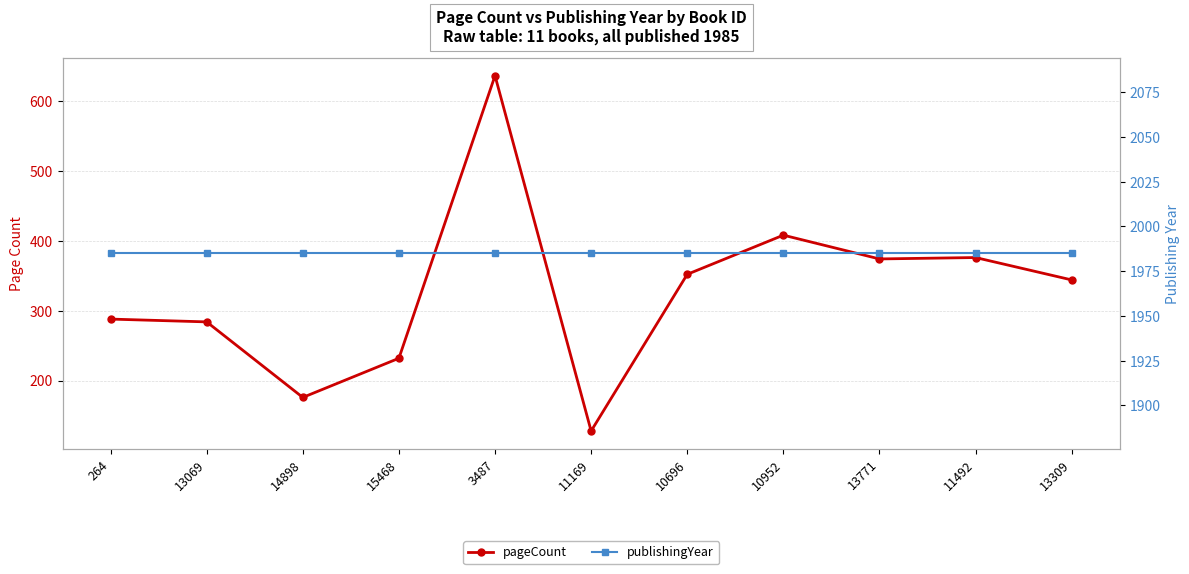

What is the difference between the second highest and second lowest values in the pageCount series?

232